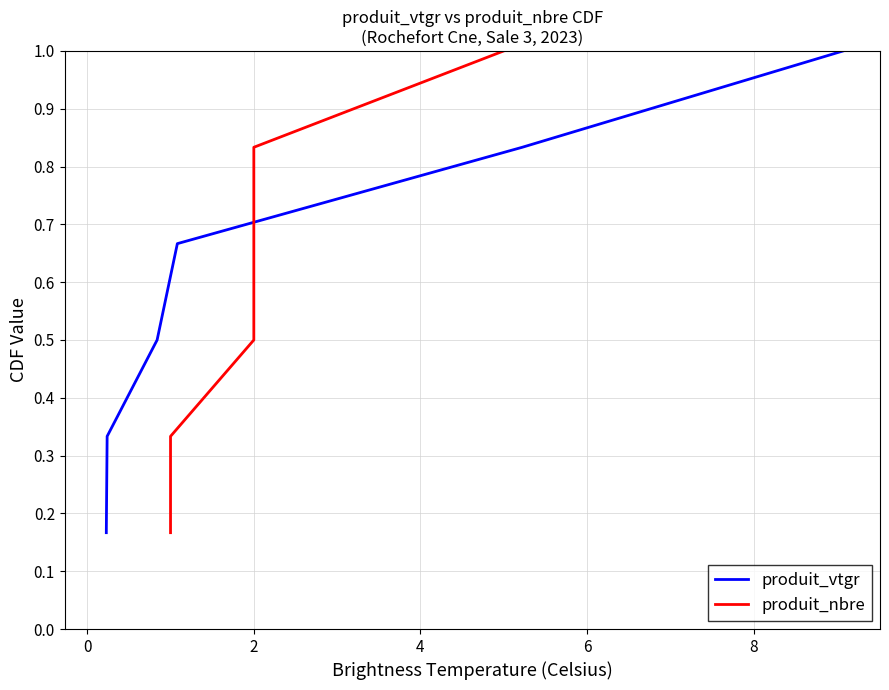

At how many categories does at least one series exceed 0?

6